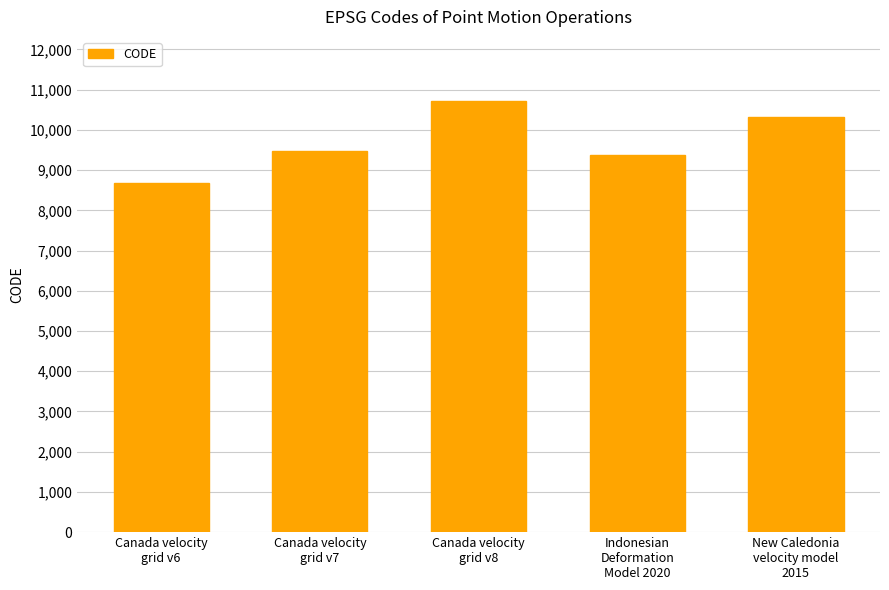

How many bars are there in total?

5